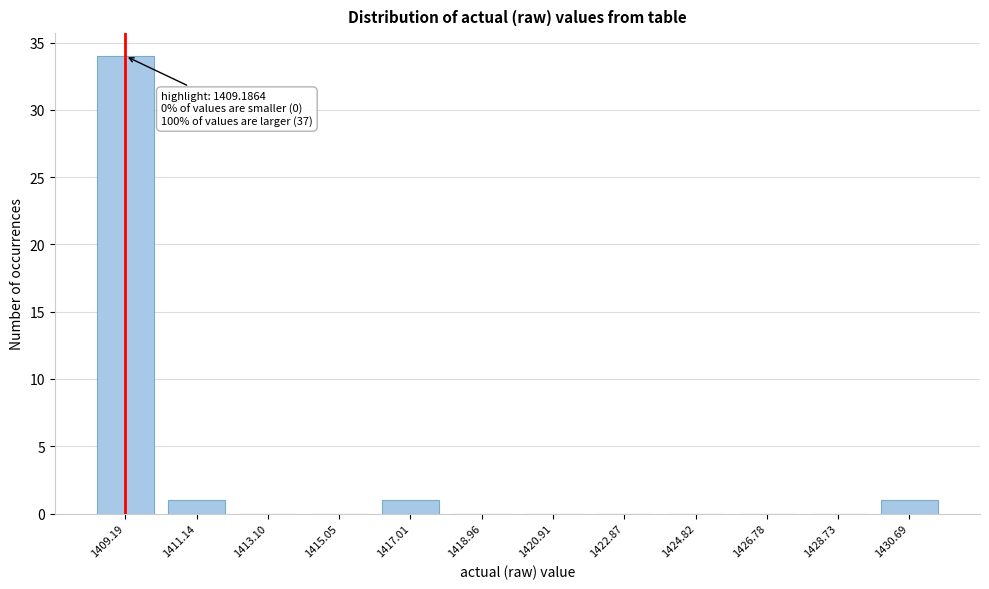

Reading right to left, extract all data points from this chart.

1430.69=1	1428.73=0	1426.78=0	1424.82=0	1422.87=0	1420.91=0	1418.96=0	1417.01=1	1415.05=0	1413.10=0	1411.14=1	1409.19=34